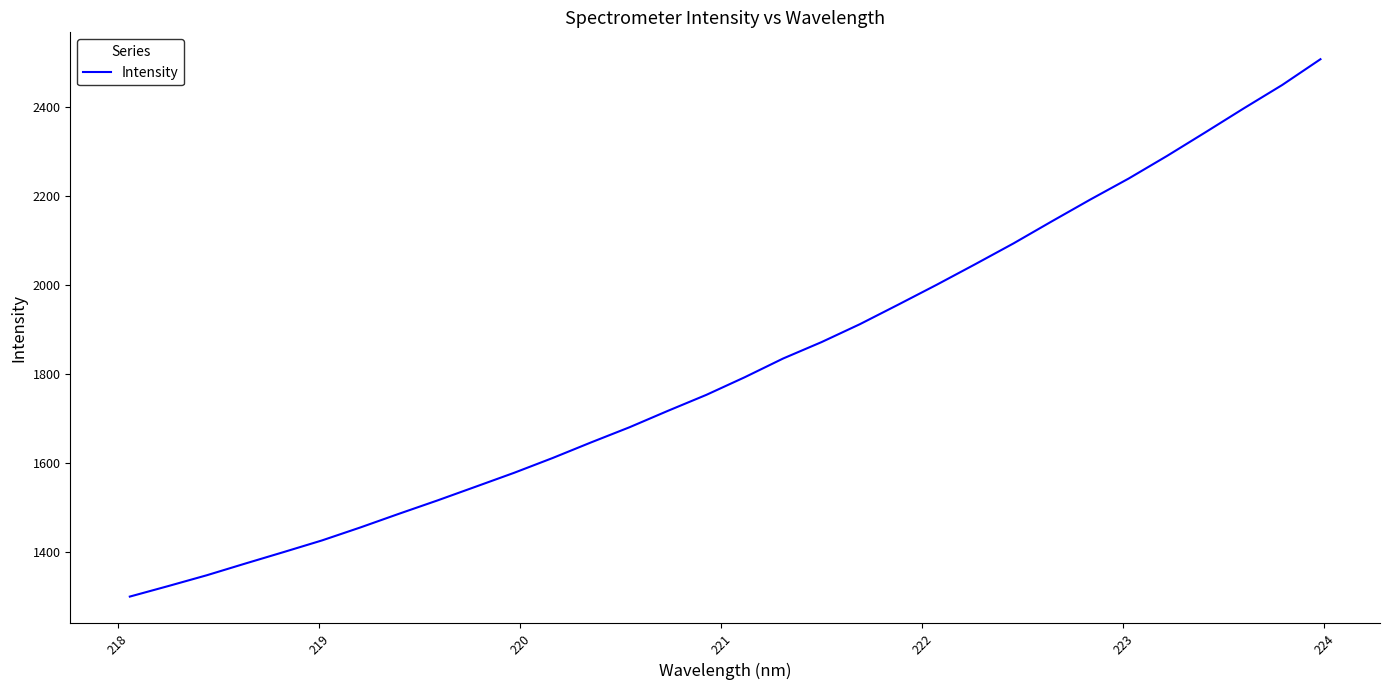

What is the minimum value shown in the chart?

1298.8